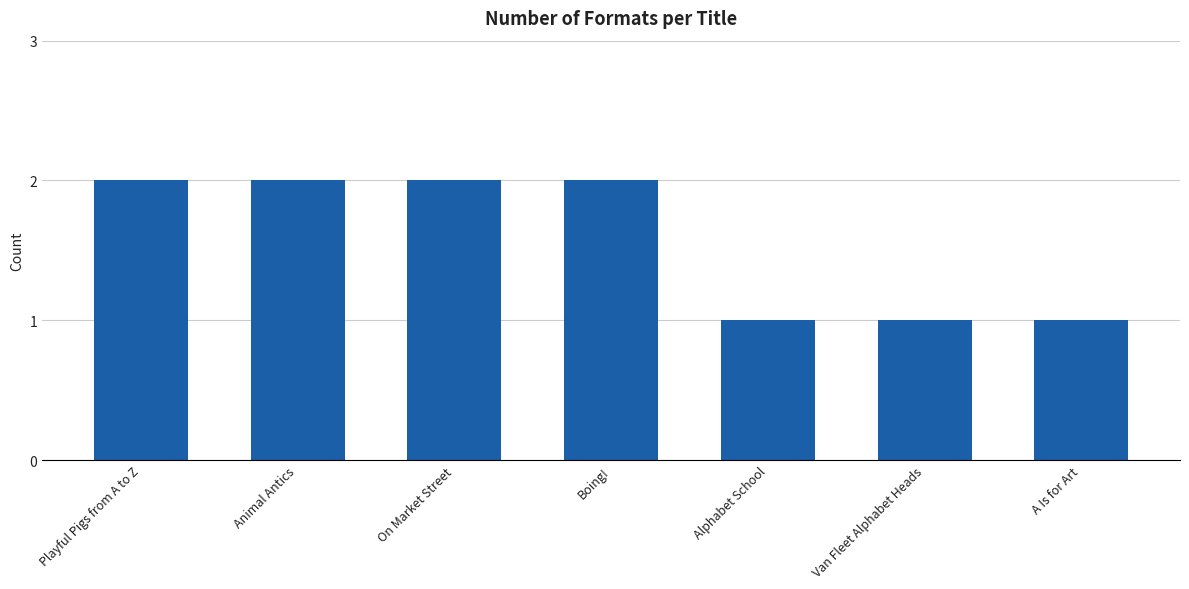

Approximately how many times larger is the value at On Market Street compared to Animal Antics?

1.0